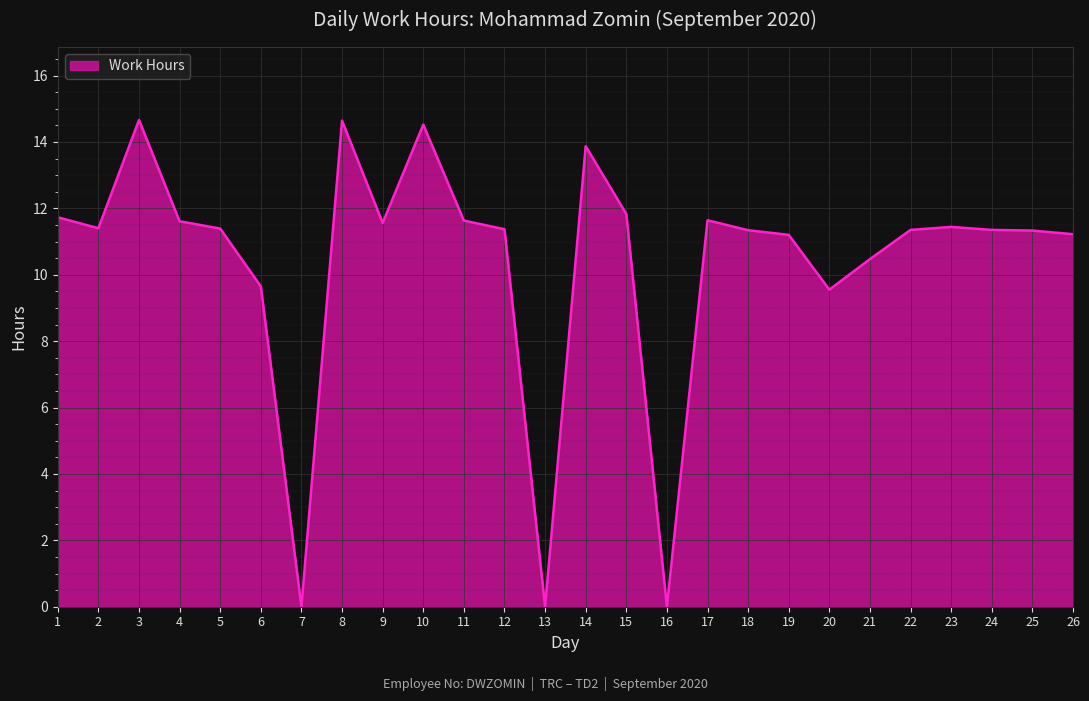

Between 14 and 10, which is larger?

10